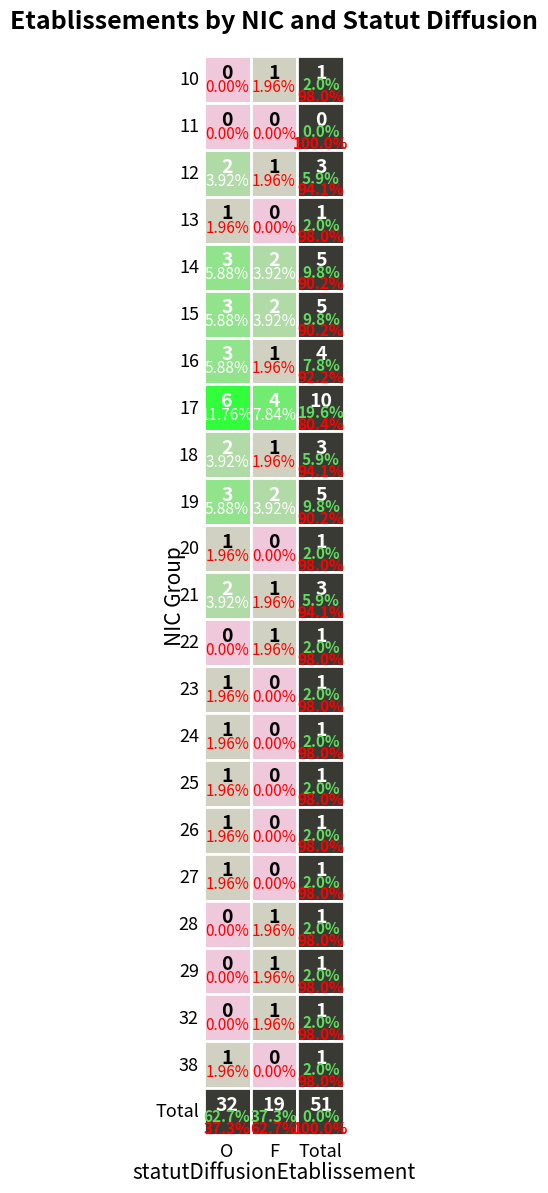

List the labels in order of F value, largest first.

17, 14, 15, 19, 10, 12, 16, 18, 21, 22, 28, 29, 32, 11, 13, 20, 23, 24, 25, 26, 27, 38